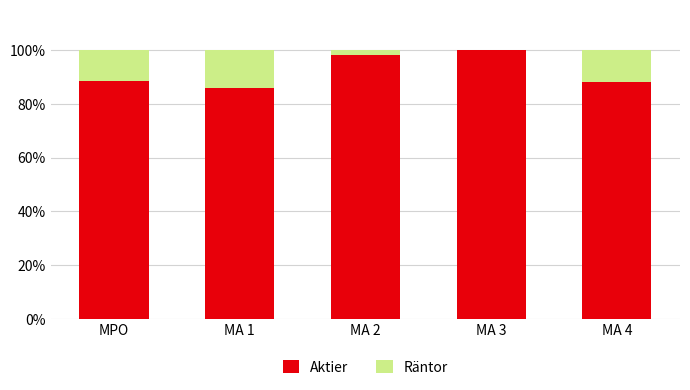

What is the approximate value of Aktier at MA 2?

98.2